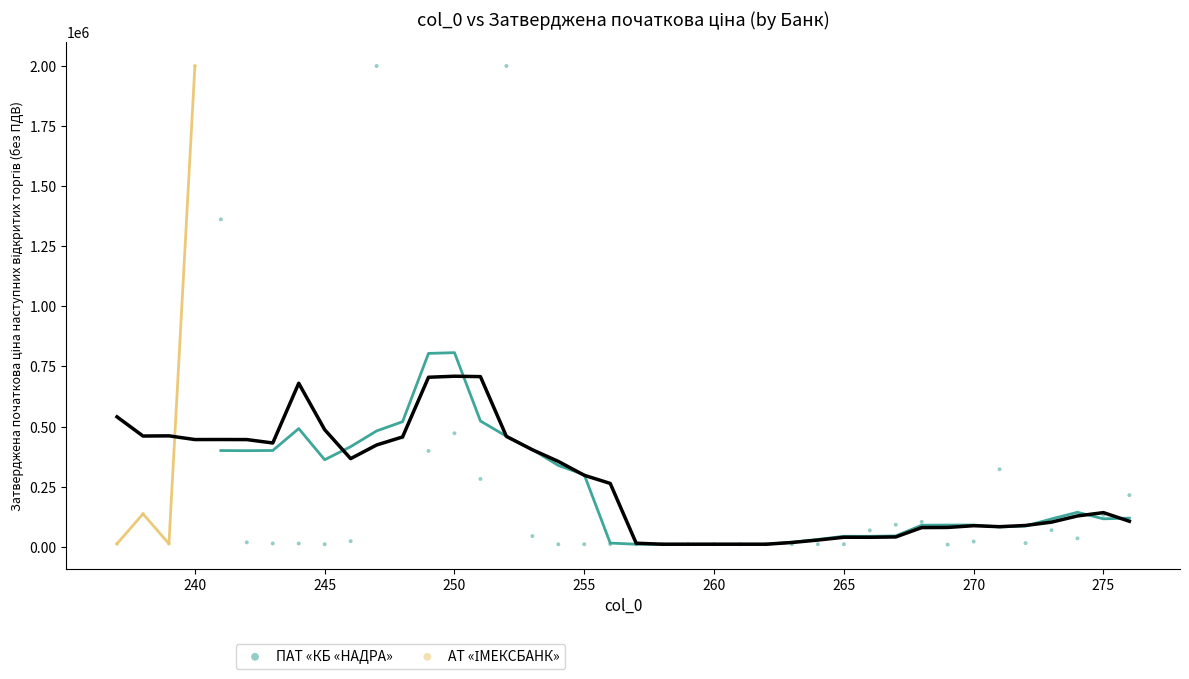

Which series has the largest Y range (max minus min)?

ПАТ «КБ «НАДРА»